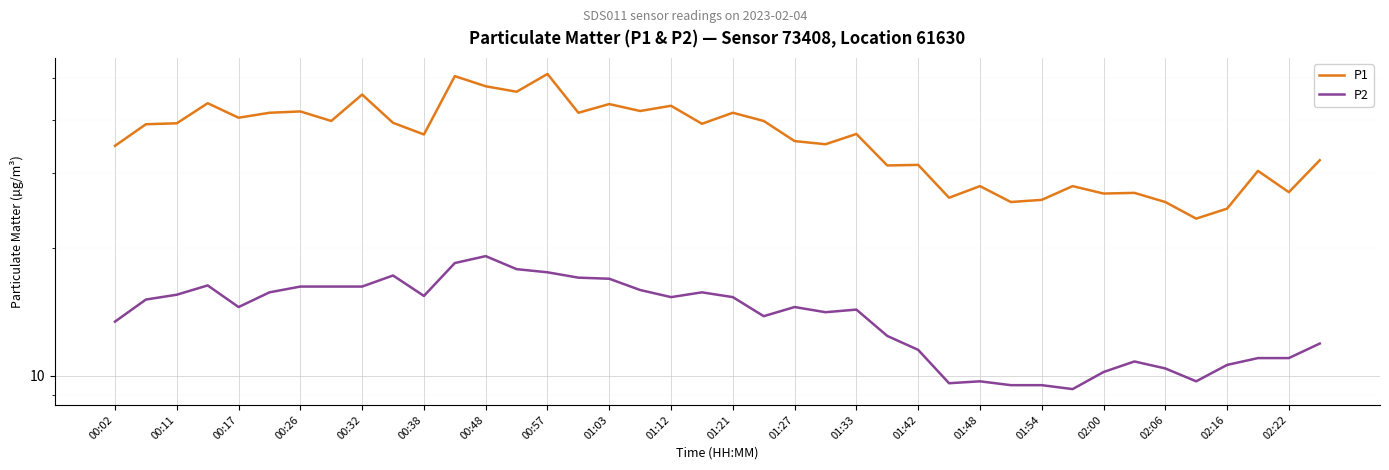

What is the value of the P1 point at the 31st from the left?

25.9